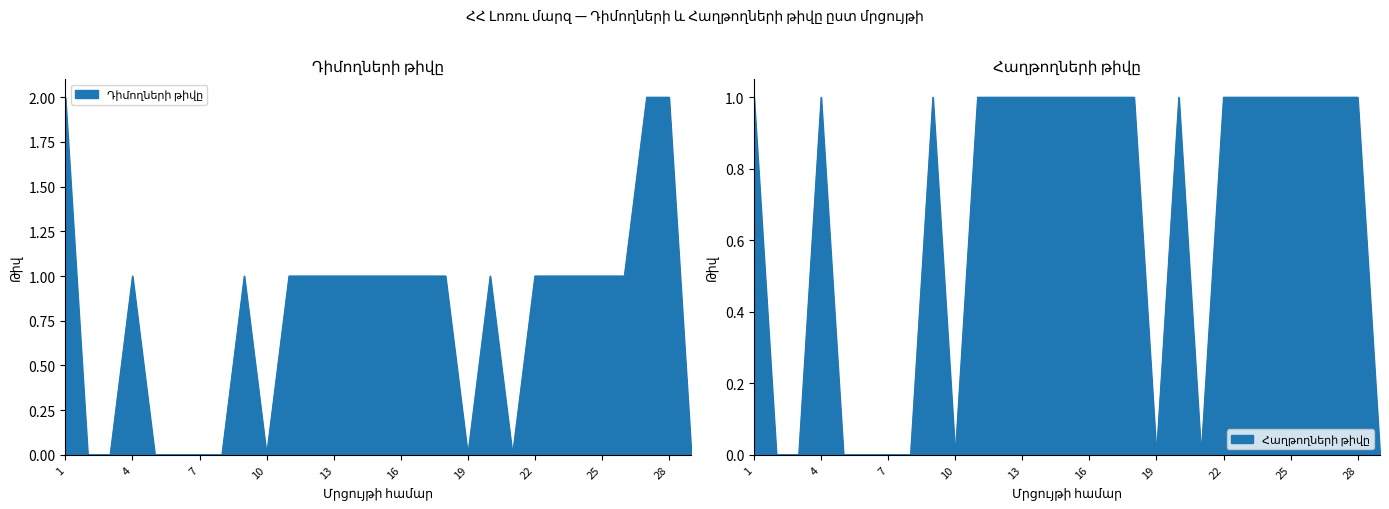

Does the chart display data point markers on the line(s)?

No